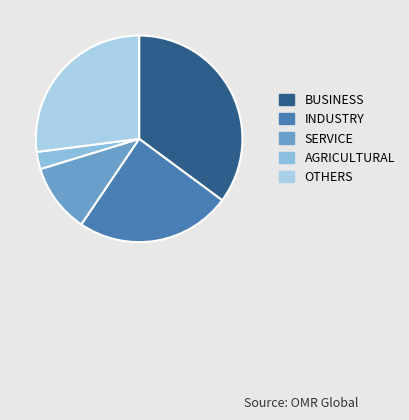

Rank the categories by value from highest to lowest.

BUSINESS, OTHERS, INDUSTRY, SERVICE, AGRICULTURAL